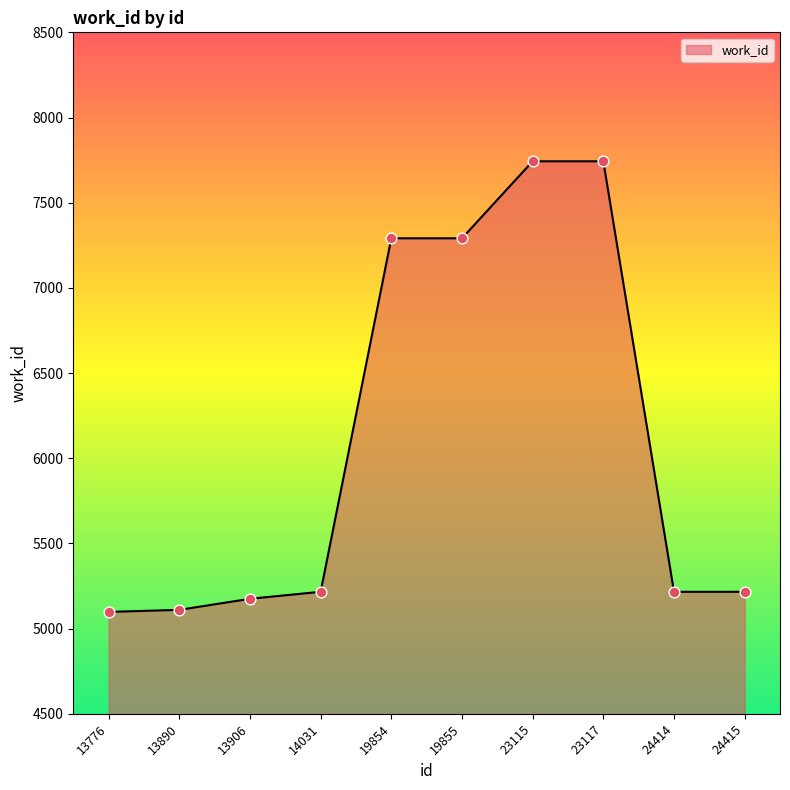

Approximately how many times larger is the value at 19854 compared to 24414?

1.4